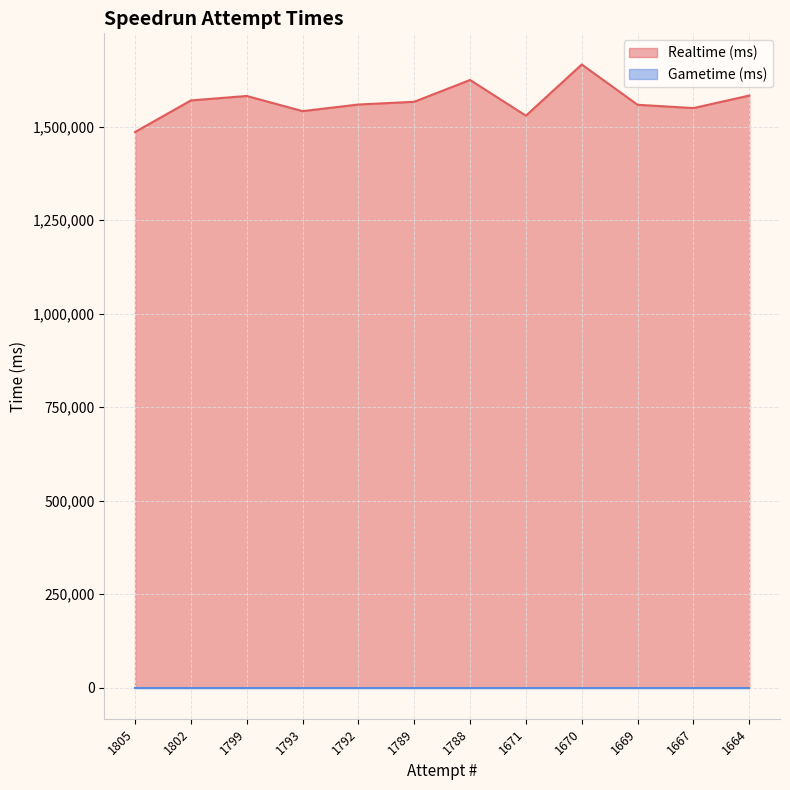

Is it true that the value at 1788 is 1624570?

True